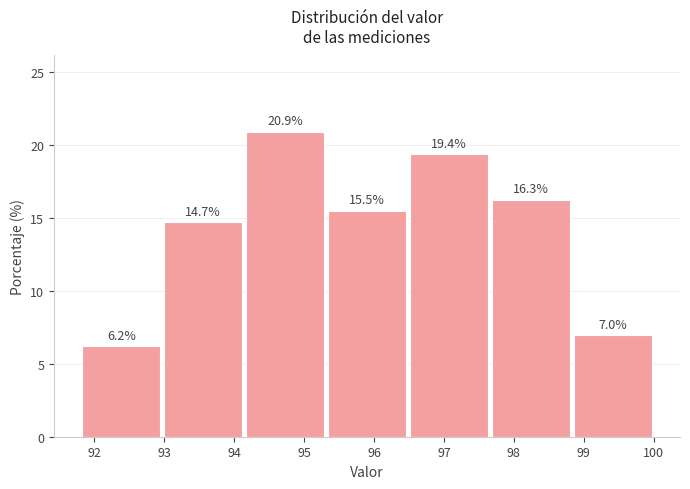

How tall is the bar that spans 94.1 to 95.3 on the x-axis? The bar edges are not printed on the chart, so give them approximately, as read against the axis.

20.9